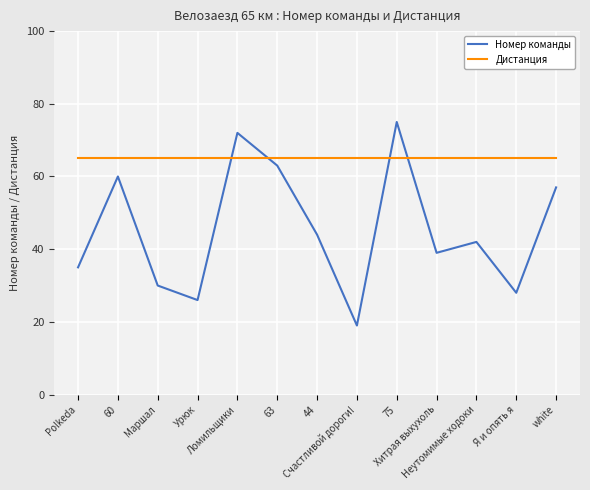

Is this an area chart (filled region under the line)?

No